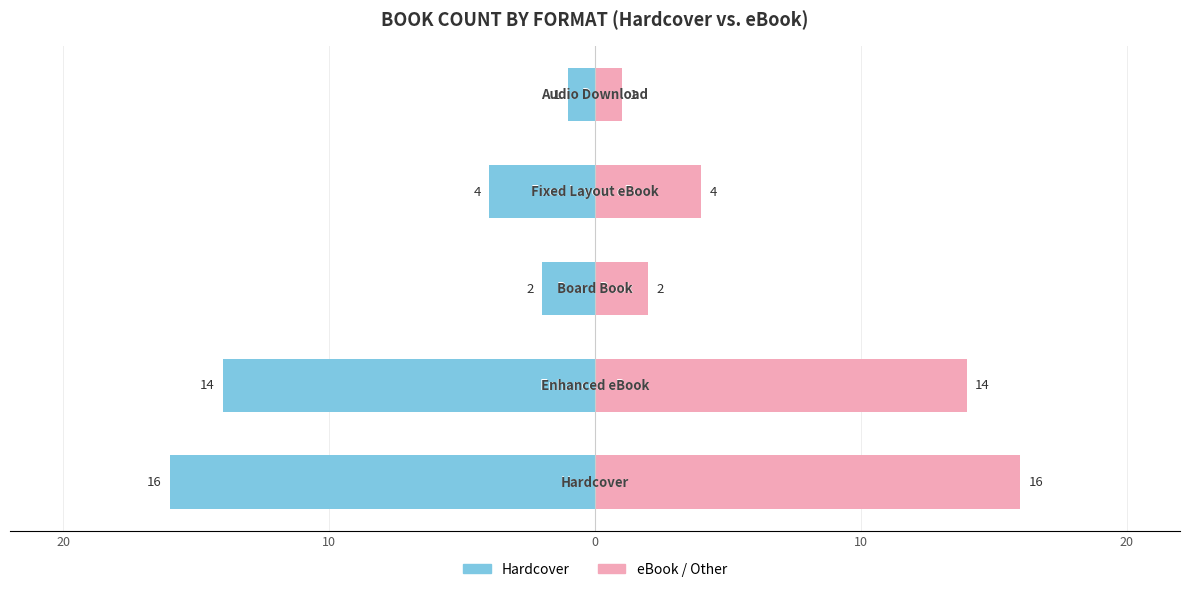

Which series has the widest spread of values?

Hardcover count